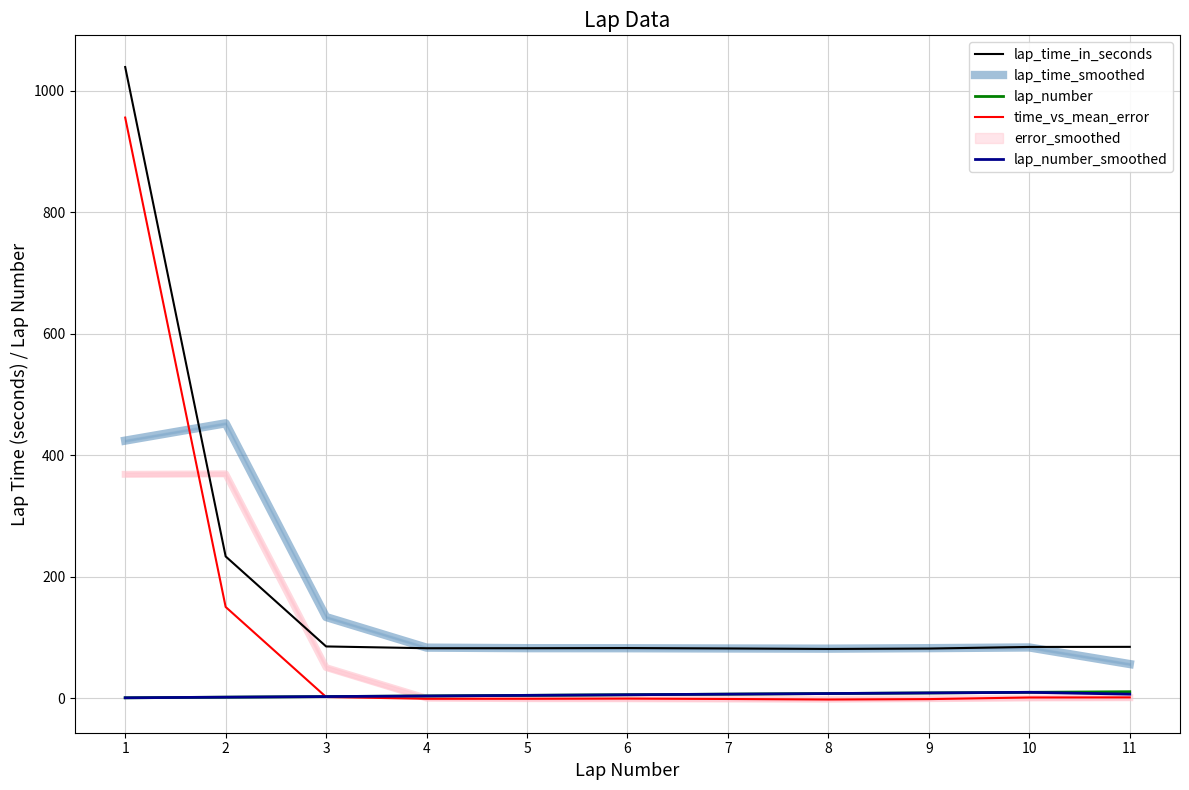

Is the value of lap_time_smoothed at 2 greater than the value of lap_time_in_seconds at 11?

Yes